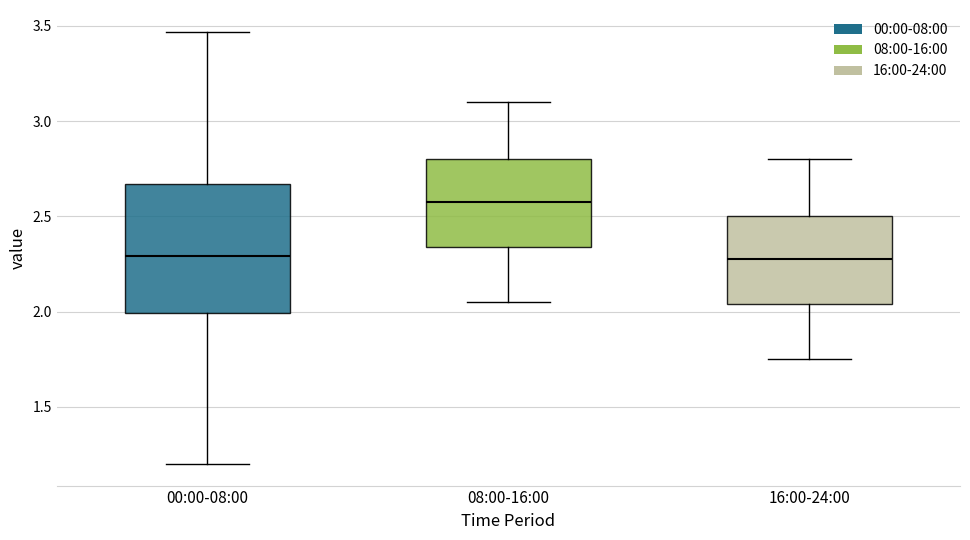

Reading left to right, read every box against the y-axis: the position of its median line, the range the box covers, and the ends of its whiskers. The values are not printed on the chart, so give them approximately, as read against the axis.

00:00-08:00: median 2.30, box 2.00 to 2.65, whiskers 1.20 to 3.45
08:00-16:00: median 2.60, box 2.35 to 2.80, whiskers 2.05 to 3.10
16:00-24:00: median 2.30, box 2.05 to 2.50, whiskers 1.75 to 2.80